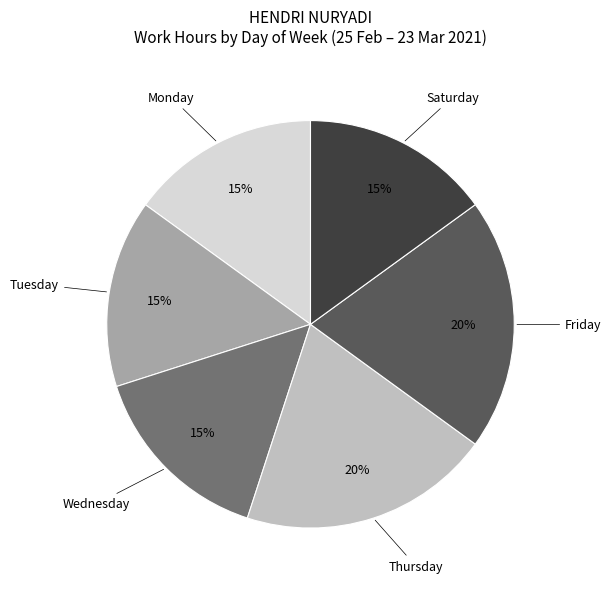

Does any single category account for the majority?

No